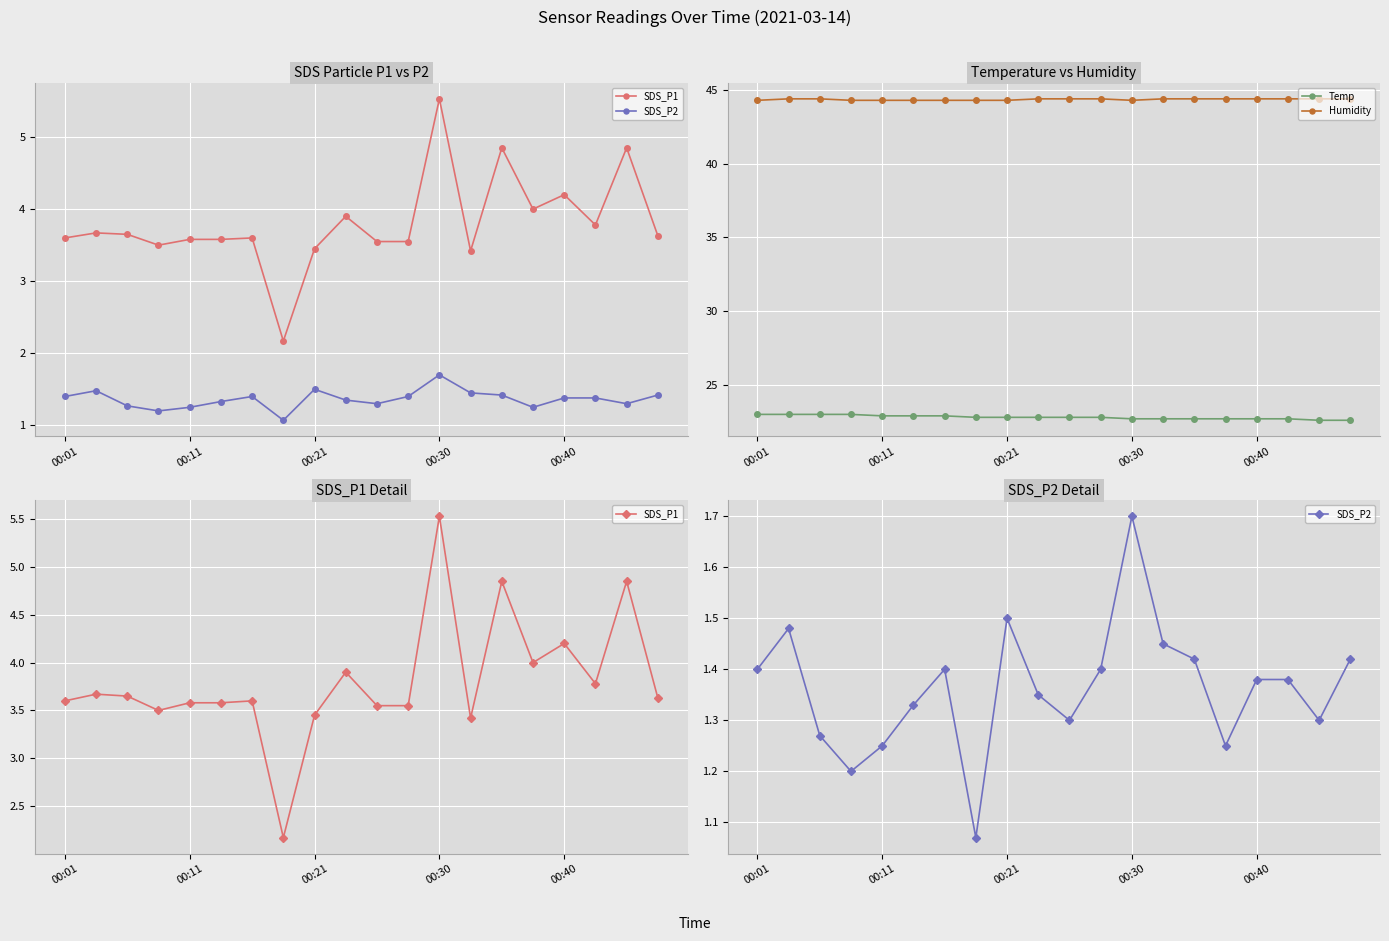

The value of Temp at 00:01 is 23.0. True or false?

True